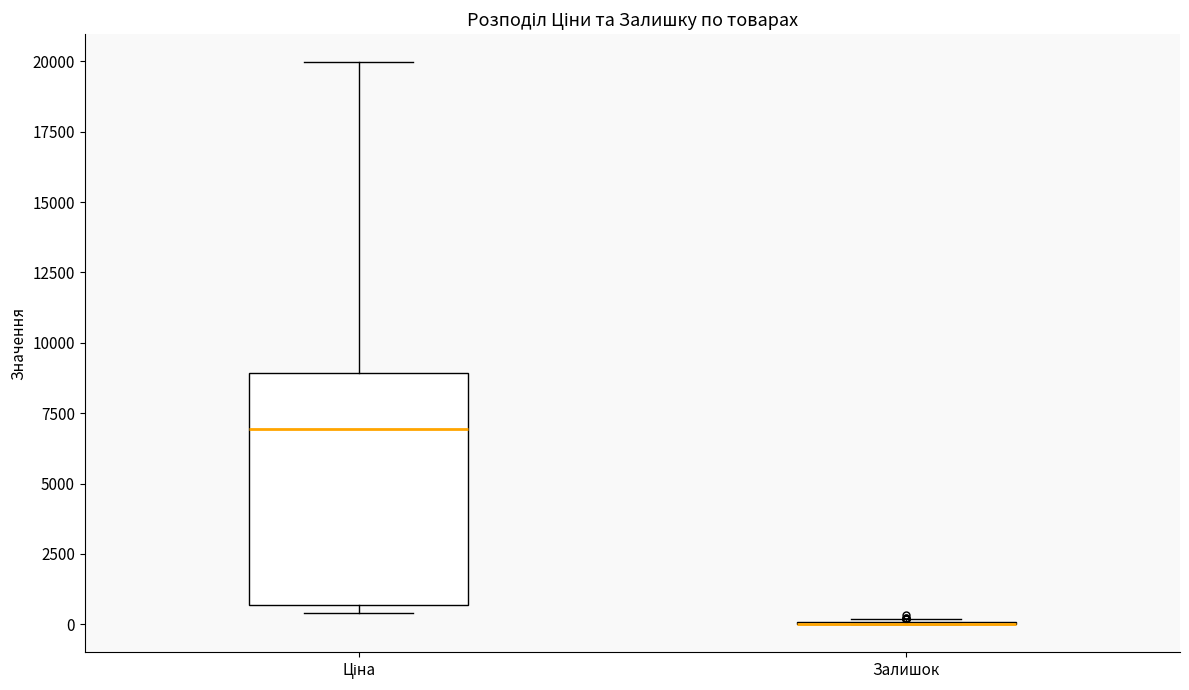

Comparing the boxes themselves (not the whiskers), which one is the tallest?

Ціна